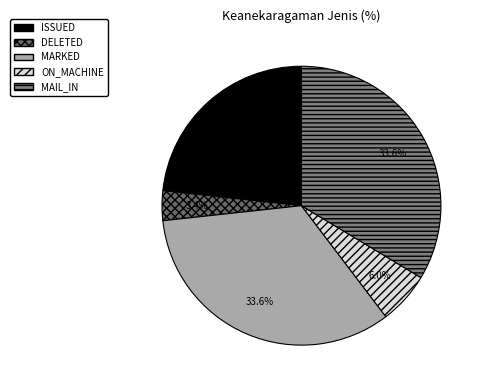

Is there a majority slice in this chart?

No